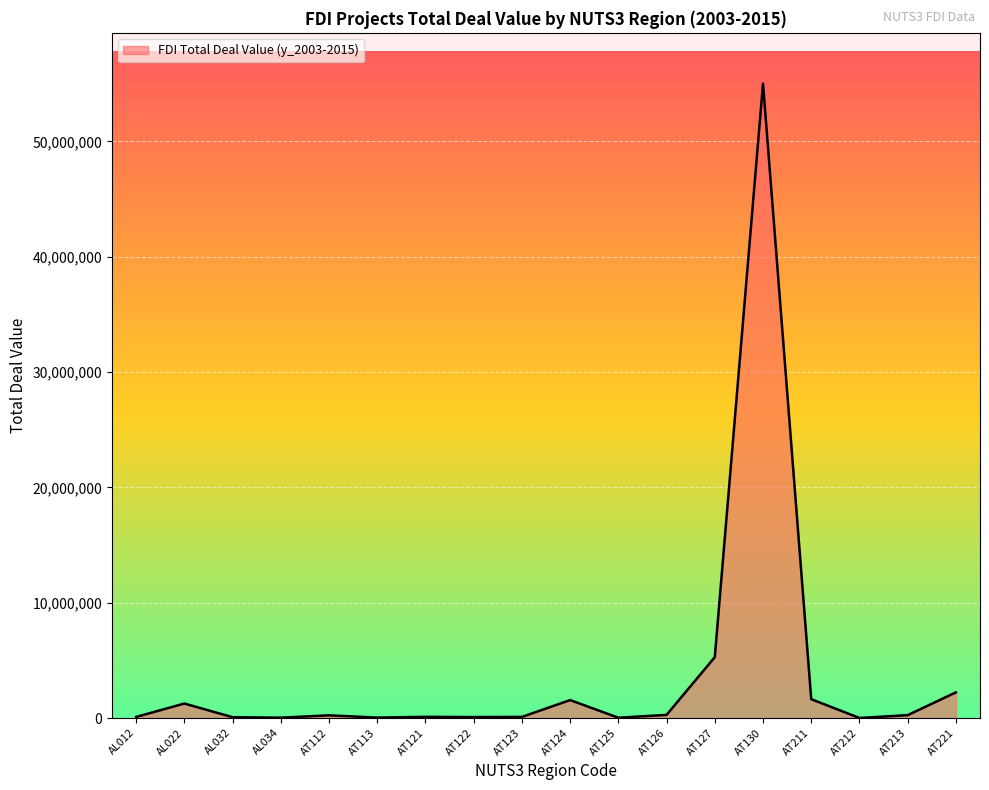

At which label is the value closest to 27509323?

AT127